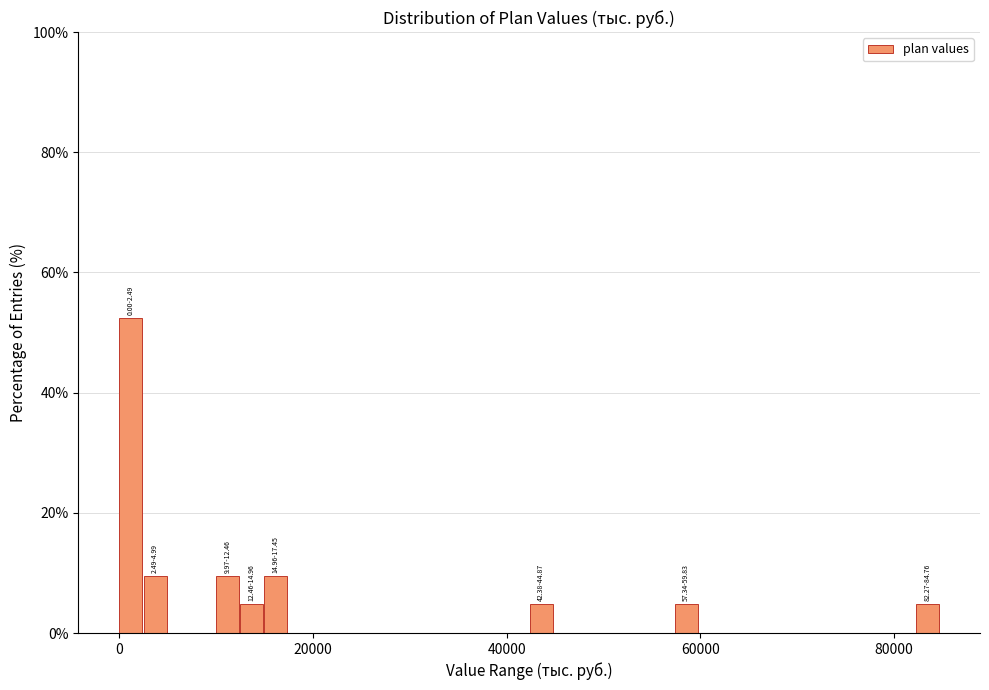

Read against the x-axis, roughly where is the centre of the tallest bar?

2000